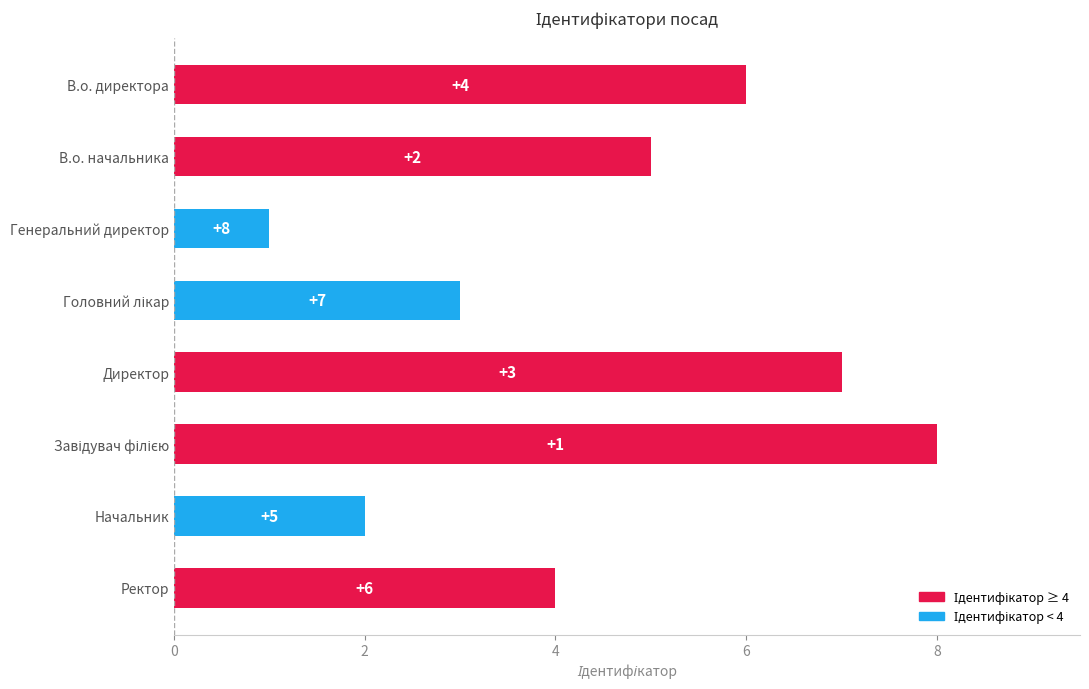

What is the change in value from Генеральний директор to В.о. начальника?

+4